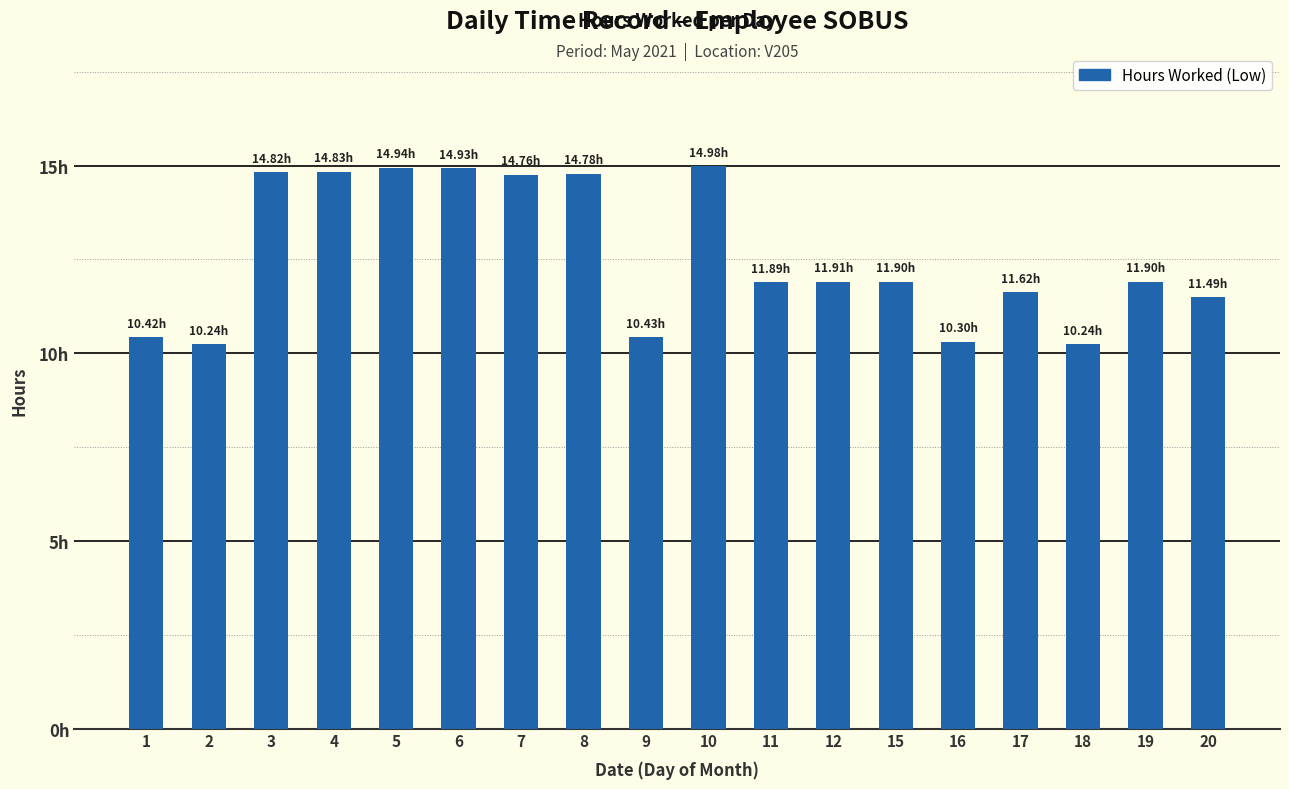

What is the sum of the values at 9 and 6?

25.4